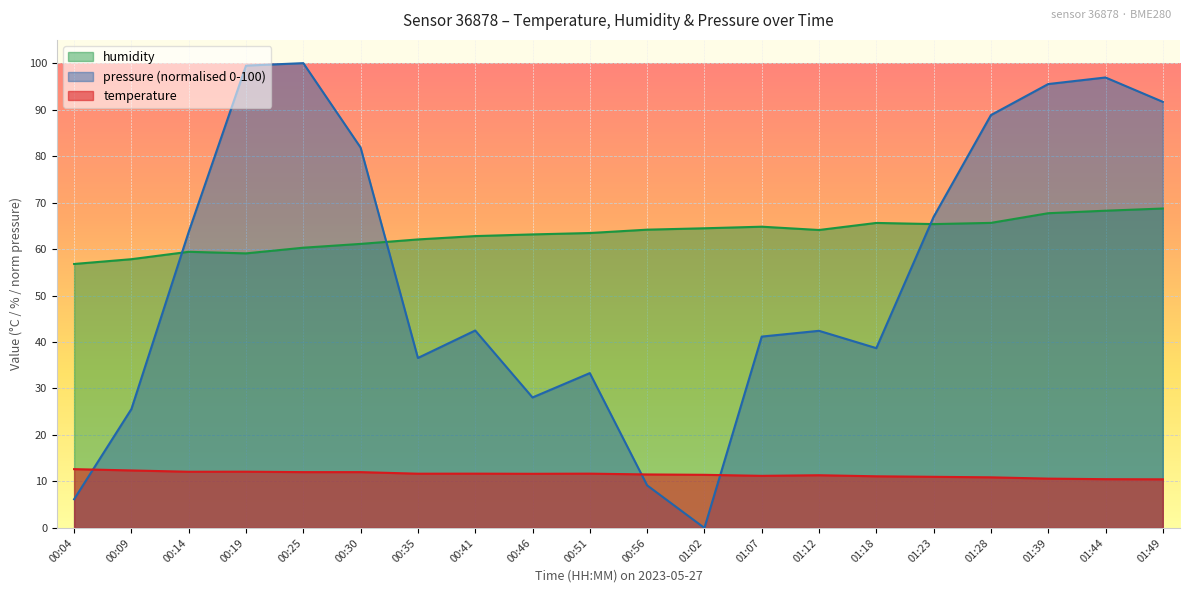

What is the lowest value of the temperature series?

10.5